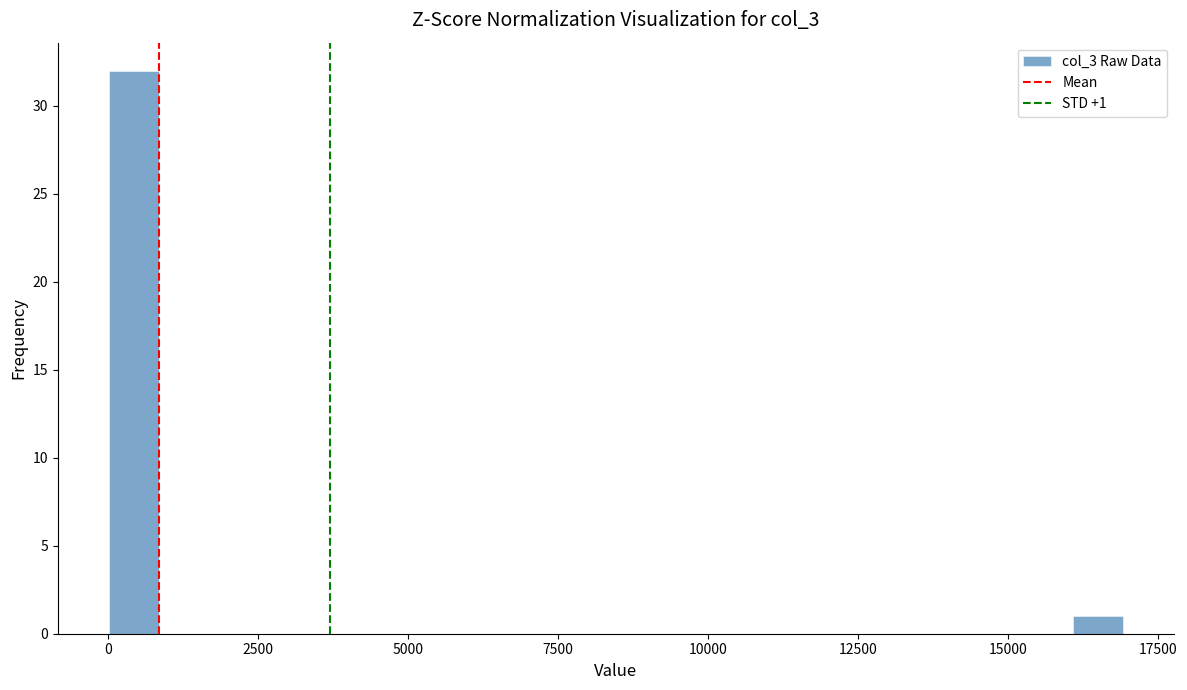

Read against the x-axis, roughly where is the centre of the tallest bar?

500